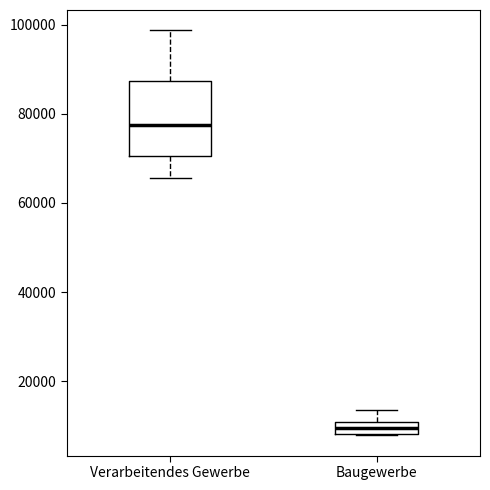

Which box's median line is the lowest?

Baugewerbe